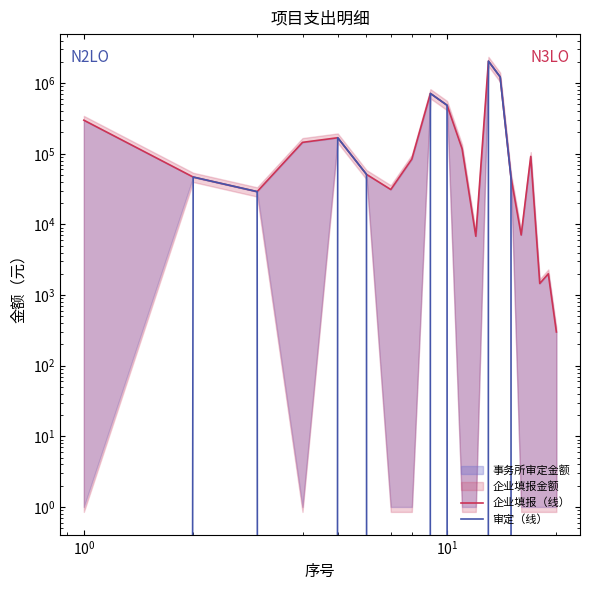

Reading left to right, what are all the values shown in this chart?

企业填报（线）: 298684.1	46814.2	29126.2	145000.0	168584.1	51125.7	31160.2	84000.0	714513.3	486725.7	117749.6	6800.0	2046725.6	1226008.8	45800.0	7079.6	91743.1	1456.8	2000.0	300.0
审定（线）: 0.0	46814.2	29126.2	0.0	168584.1	51125.7	0.0	0.0	714513.3	486725.7	0.0	0.0	2046725.6	1226008.8	45800.0	0.0	0.0	0.0	0.0	0.0